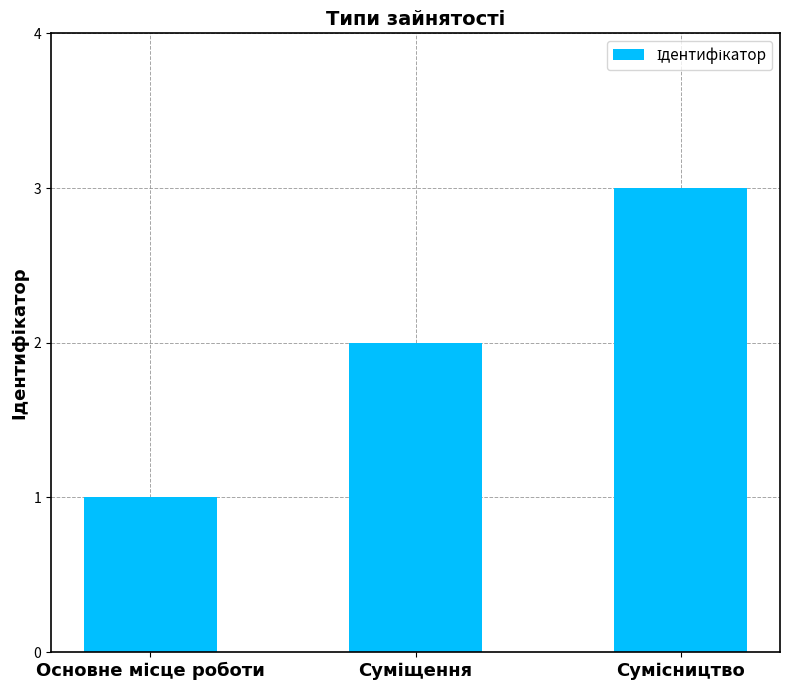

What is the sum of all values?

6